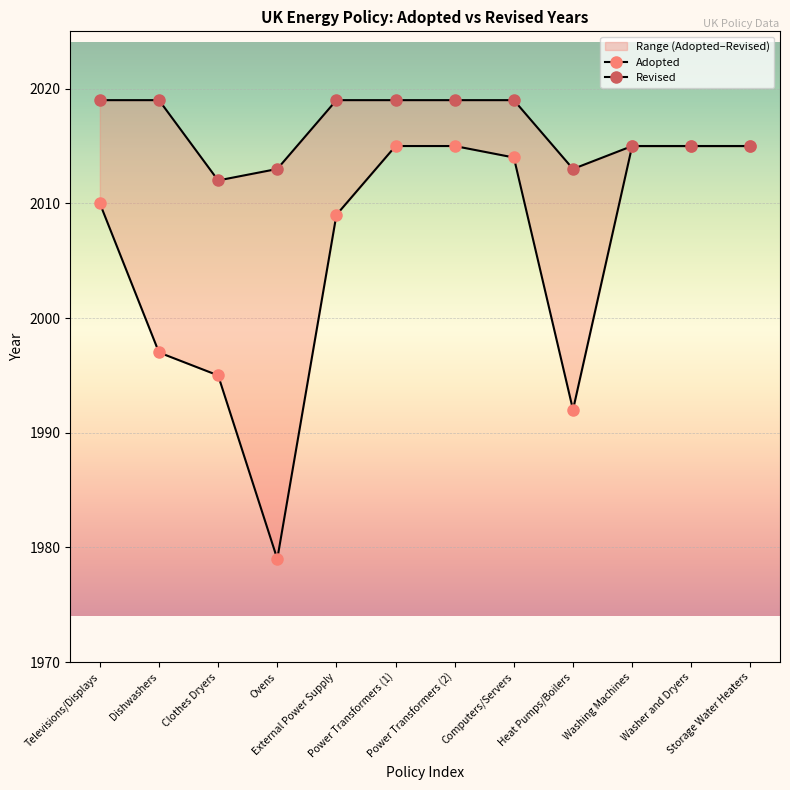

What is the smallest value displayed?

1979